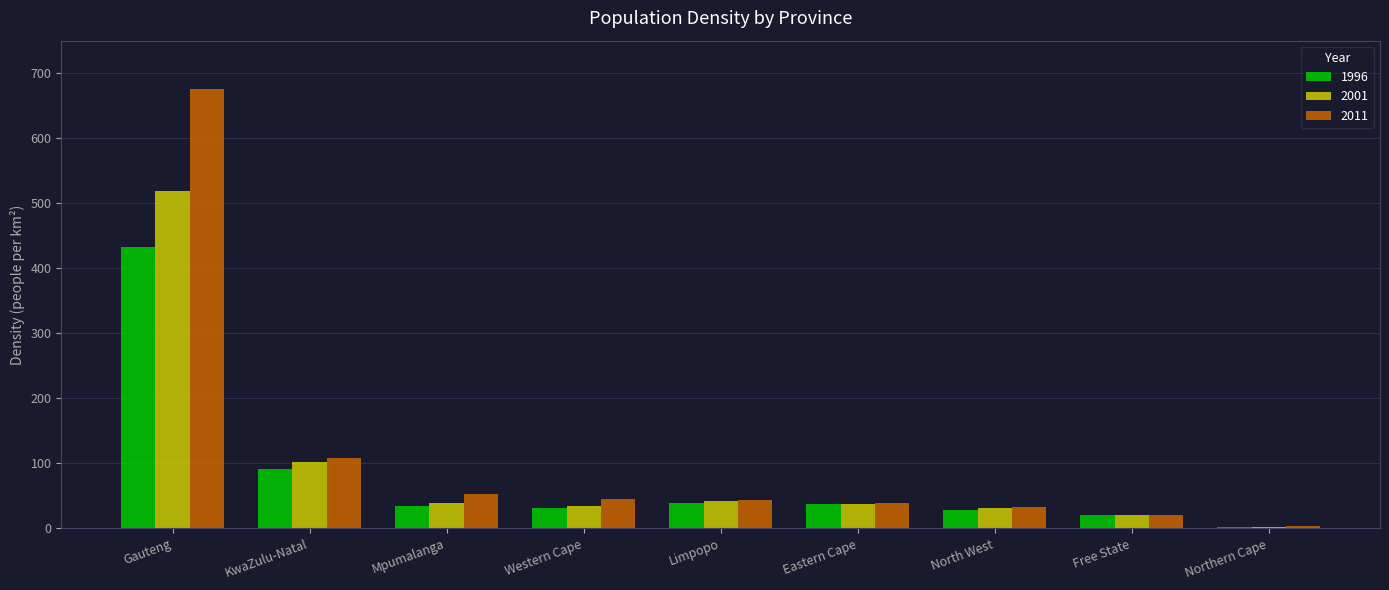

What is the average value of the 2011 series?

113.5